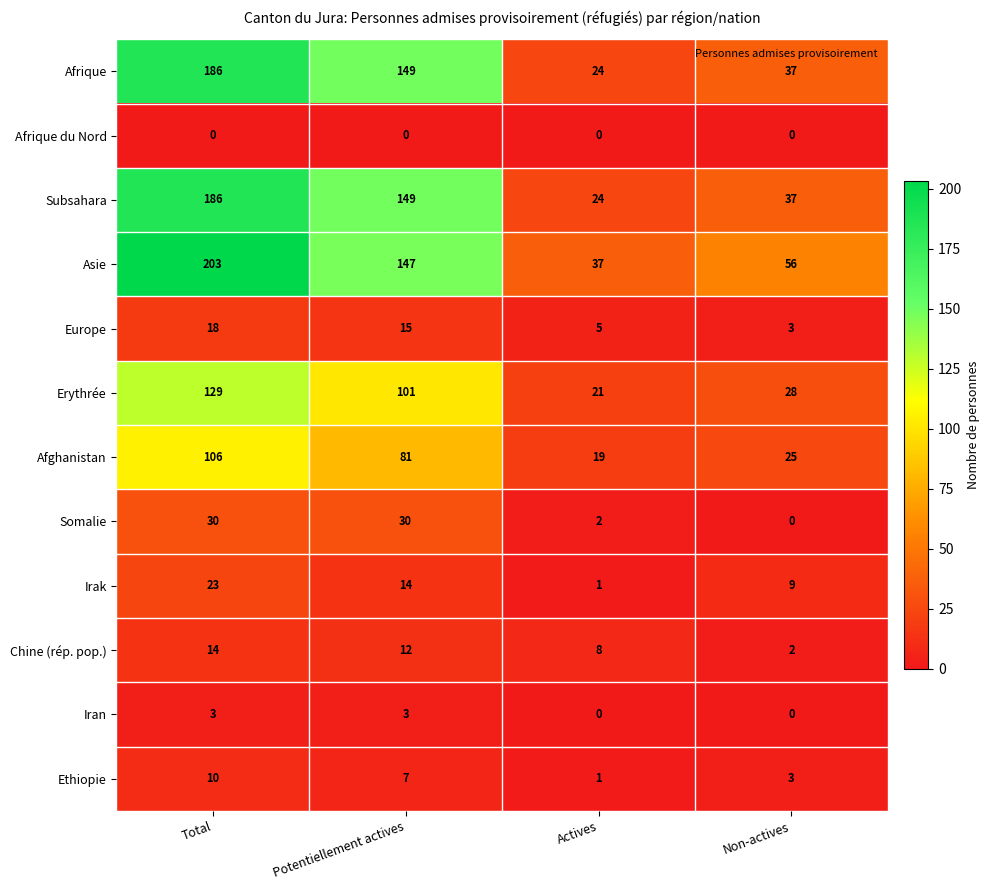

Which series has the largest range (max minus min)?

Asie